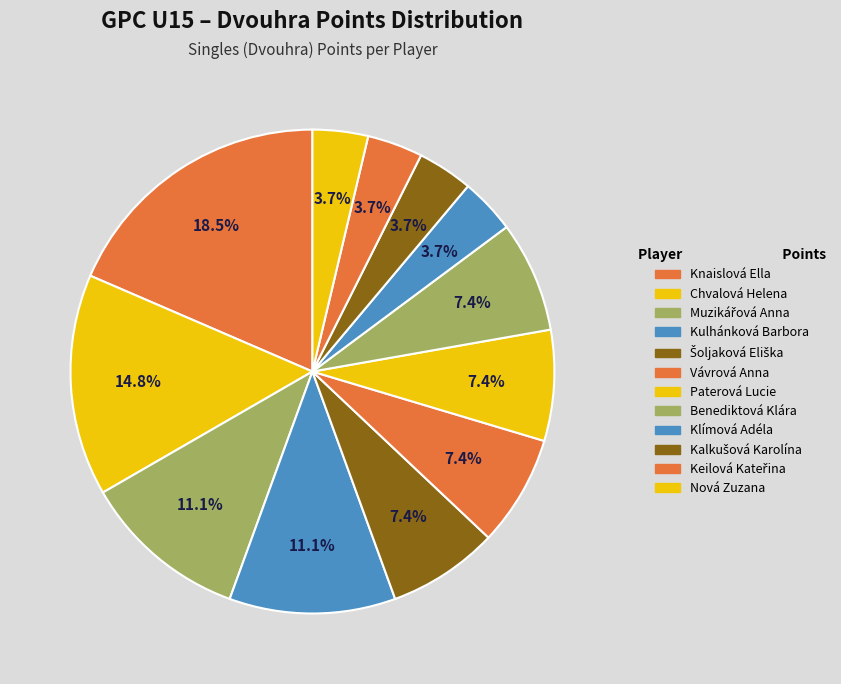

How many slices are in this pie chart?

12